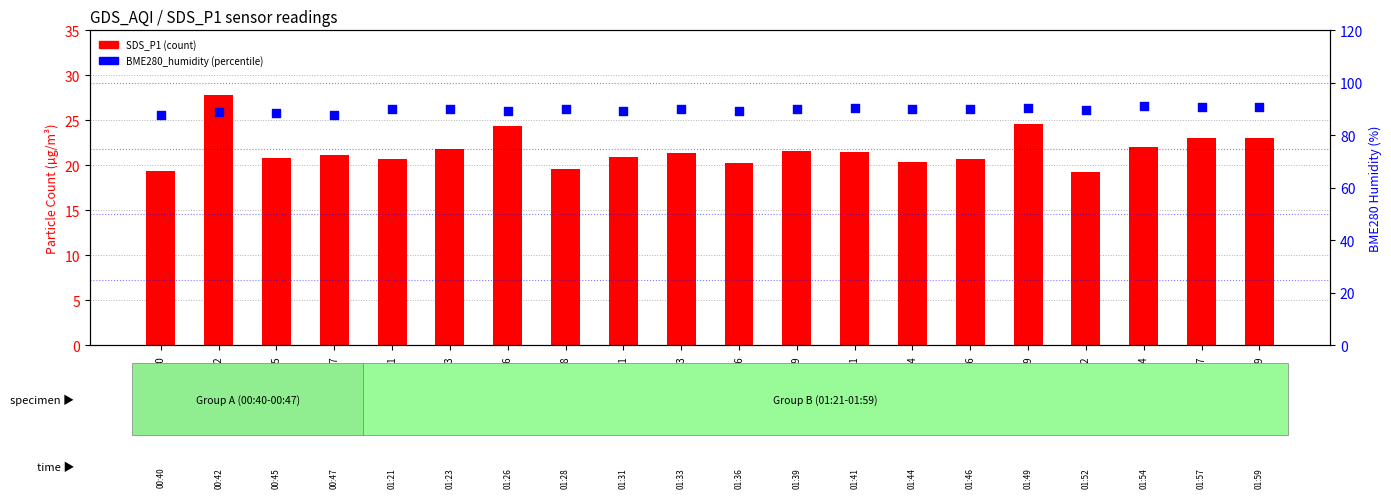

Which series has the largest Y range (max minus min)?

SDS_P1